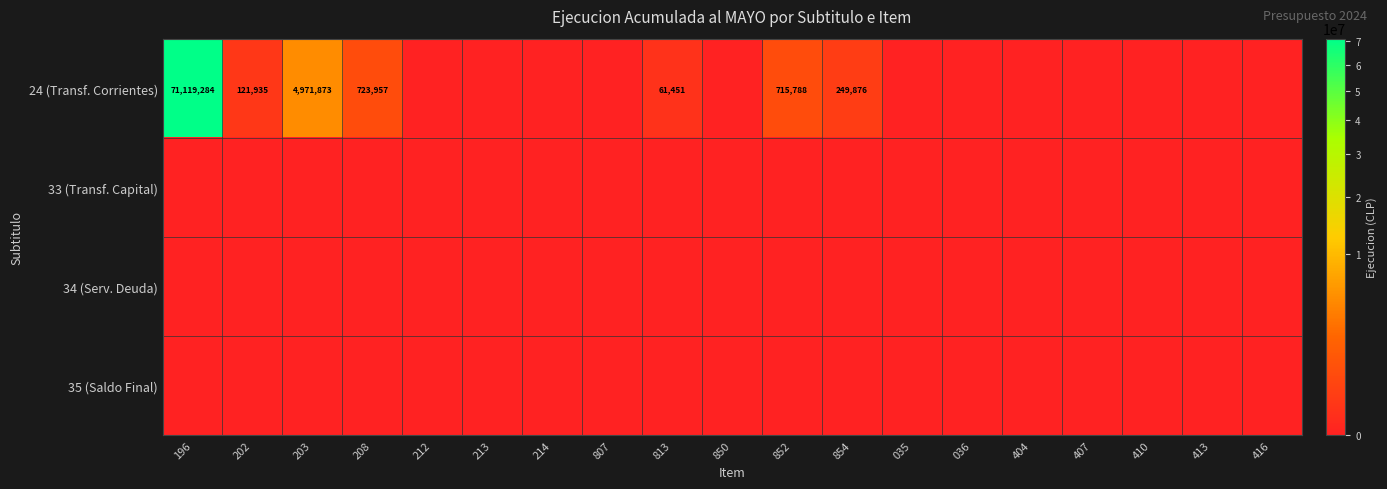

Is it true that 24 (Transf. Corrientes) equals 71119284 at 196?

True